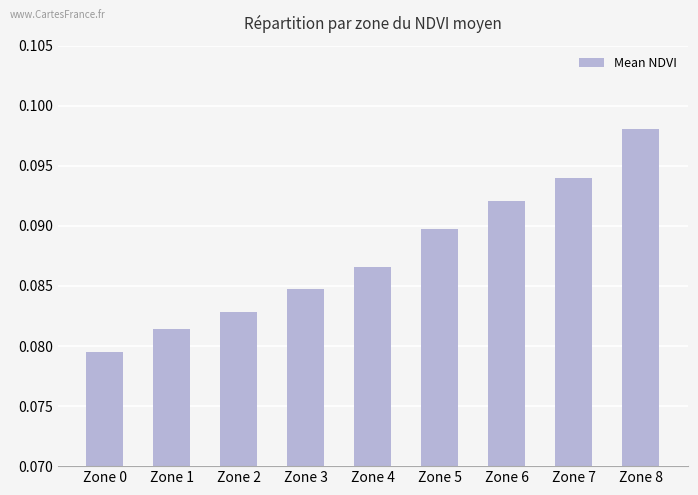

At which label is the value closest to 0?

Zone 0